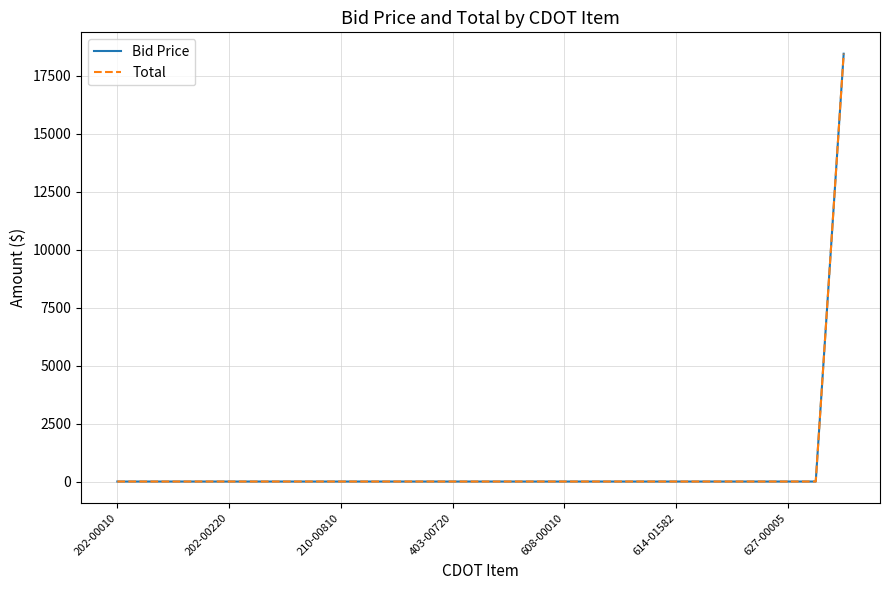

Reading right to left, transcribe all the data shown in this chart.

Bid Price: 18450	0	0	0	0	0	0	0	0	0	0	0	0	0	0	0	0	0	0	0	0	0	0	0	0	0	0
Total: 18450	0	0	0	0	0	0	0	0	0	0	0	0	0	0	0	0	0	0	0	0	0	0	0	0	0	0